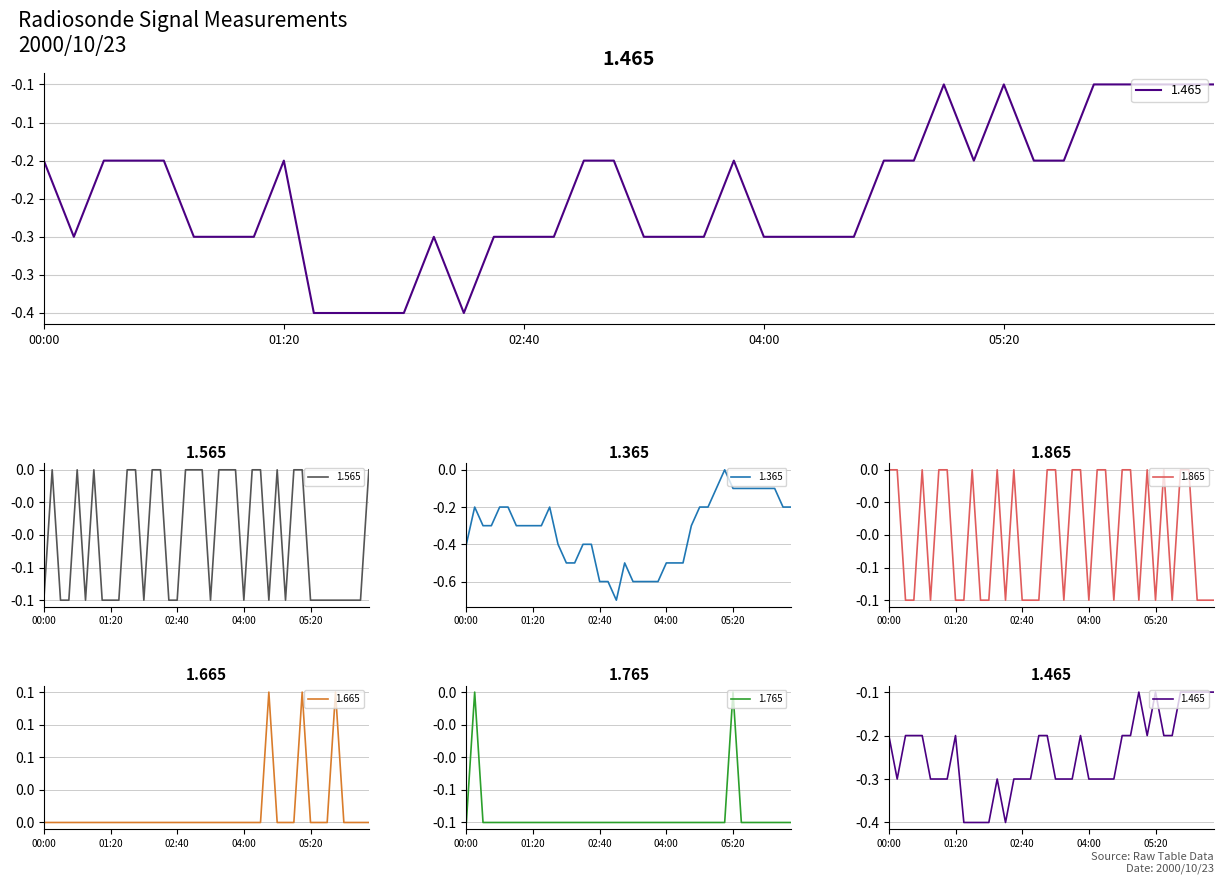

True or false: 1.565 and 1.765 cross at least once.

True